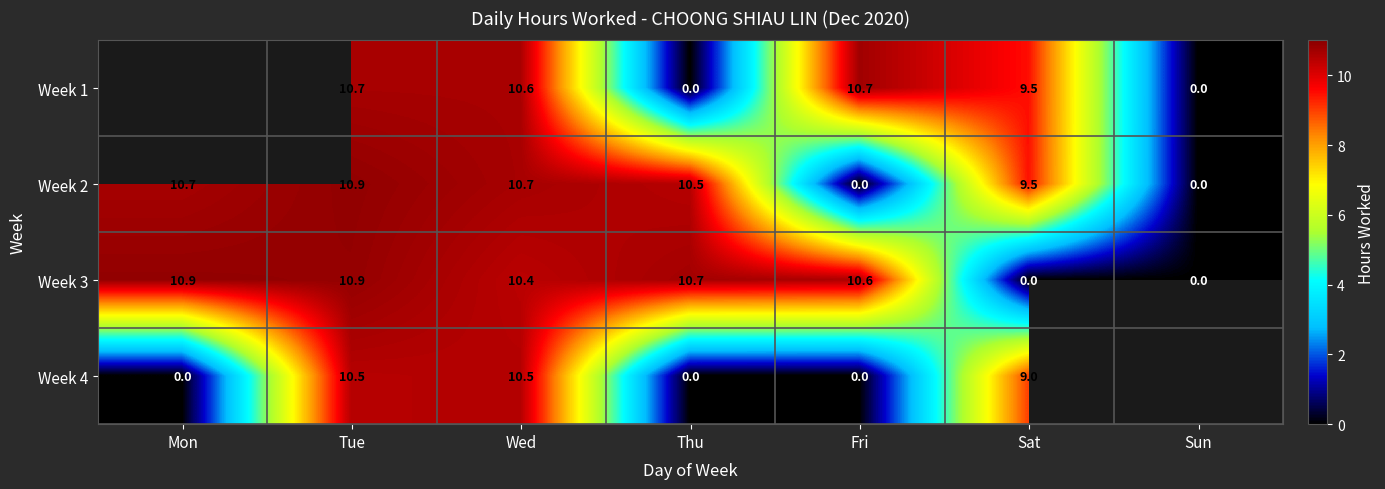

Where does the Week 2 series first go above 10?

Mon